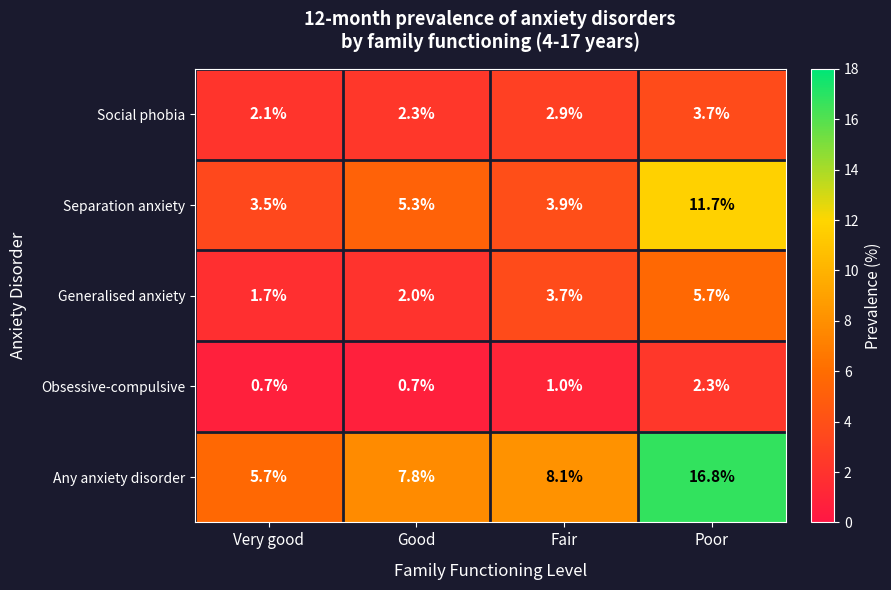

Reading left to right, transcribe all the data shown in this chart.

Social phobia: 2.1	2.3	2.9	3.7
Separation anxiety: 3.5	5.3	3.9	11.7
Generalised anxiety: 1.7	2.0	3.7	5.7
Obsessive-compulsive: 0.7	0.7	1.0	2.3
Any anxiety disorder: 5.7	7.8	8.1	16.8